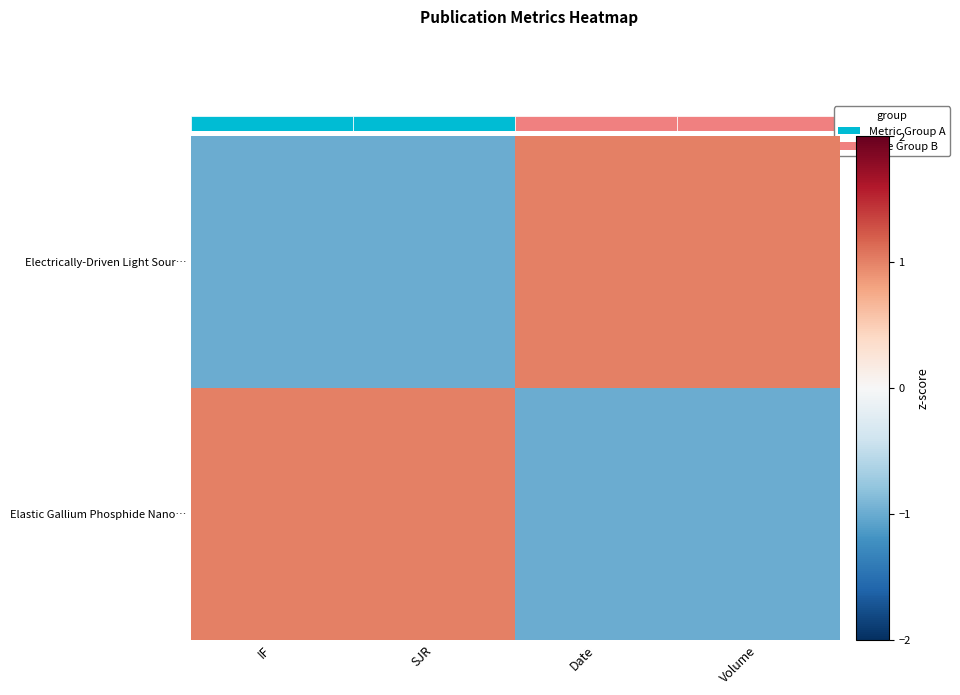

What is the spread (max minus min) of values at SJR?

2.0